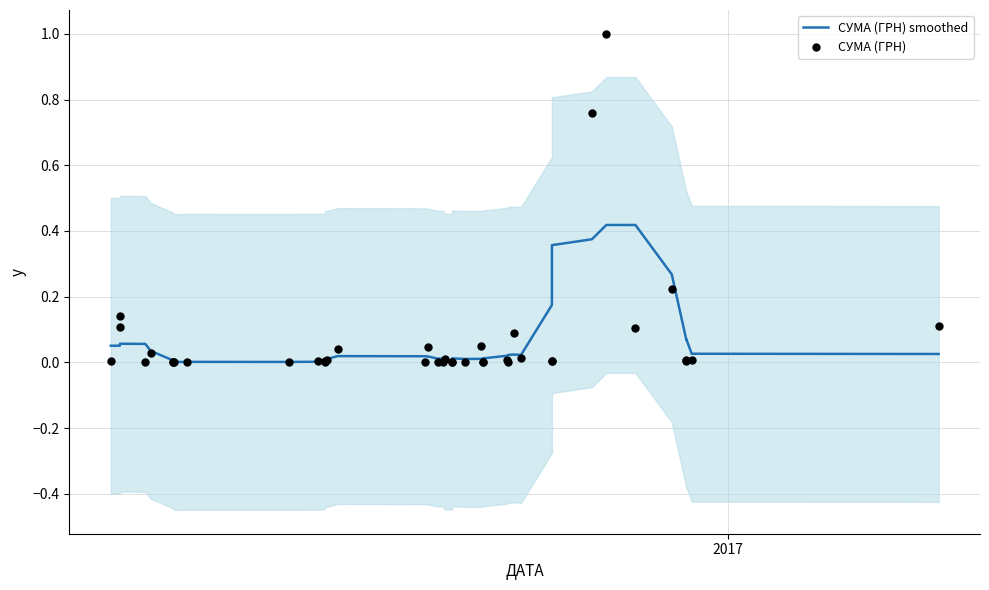

Is the value of СУМА (ГРН) smoothed at 23 greater than the value of СУМА (ГРН) at 30?

Yes